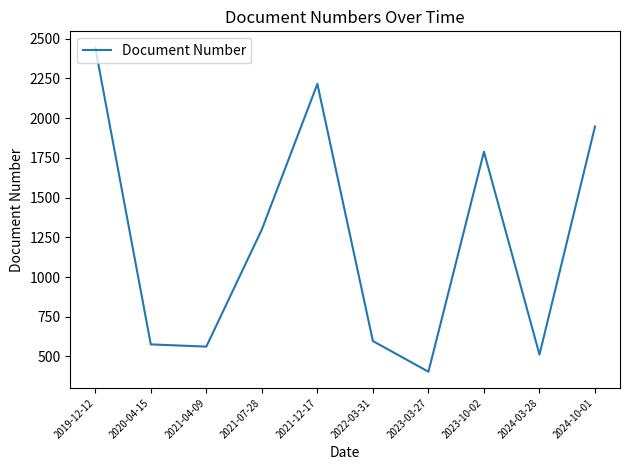

At which category does the data reach its first local peak?

2021-12-17